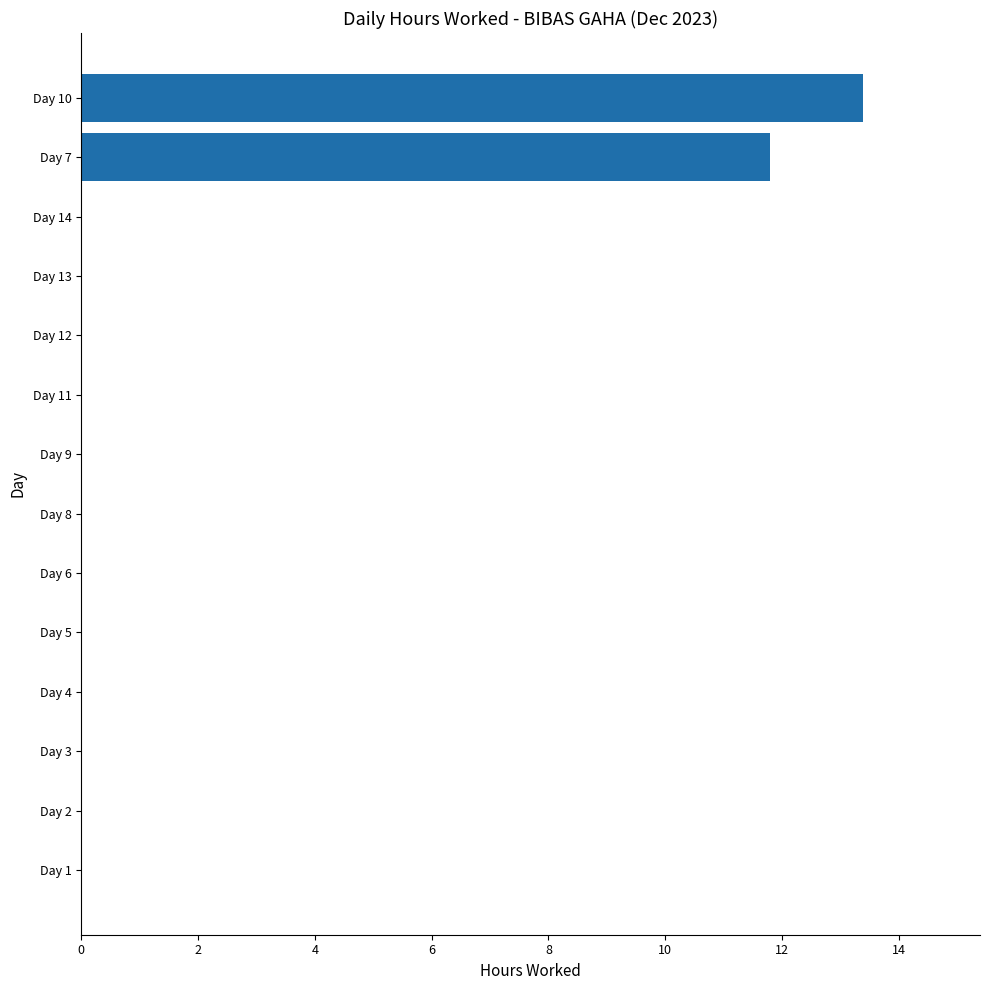

True or false: the data shows 4.1 at Day 8.

False